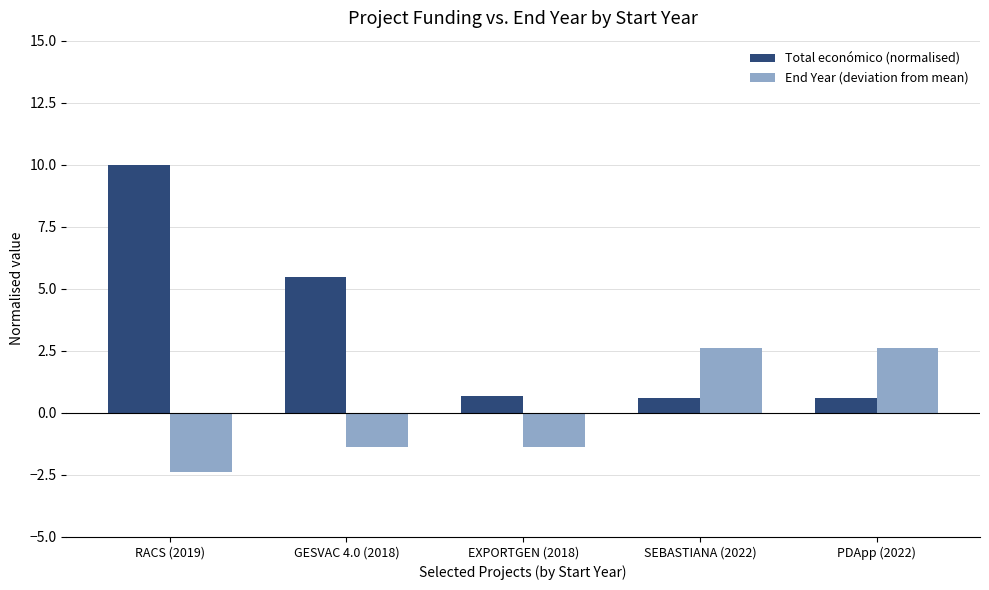

Rank the series by their maximum value, from highest to lowest.

Total económico (normalised), End Year (deviation from mean)